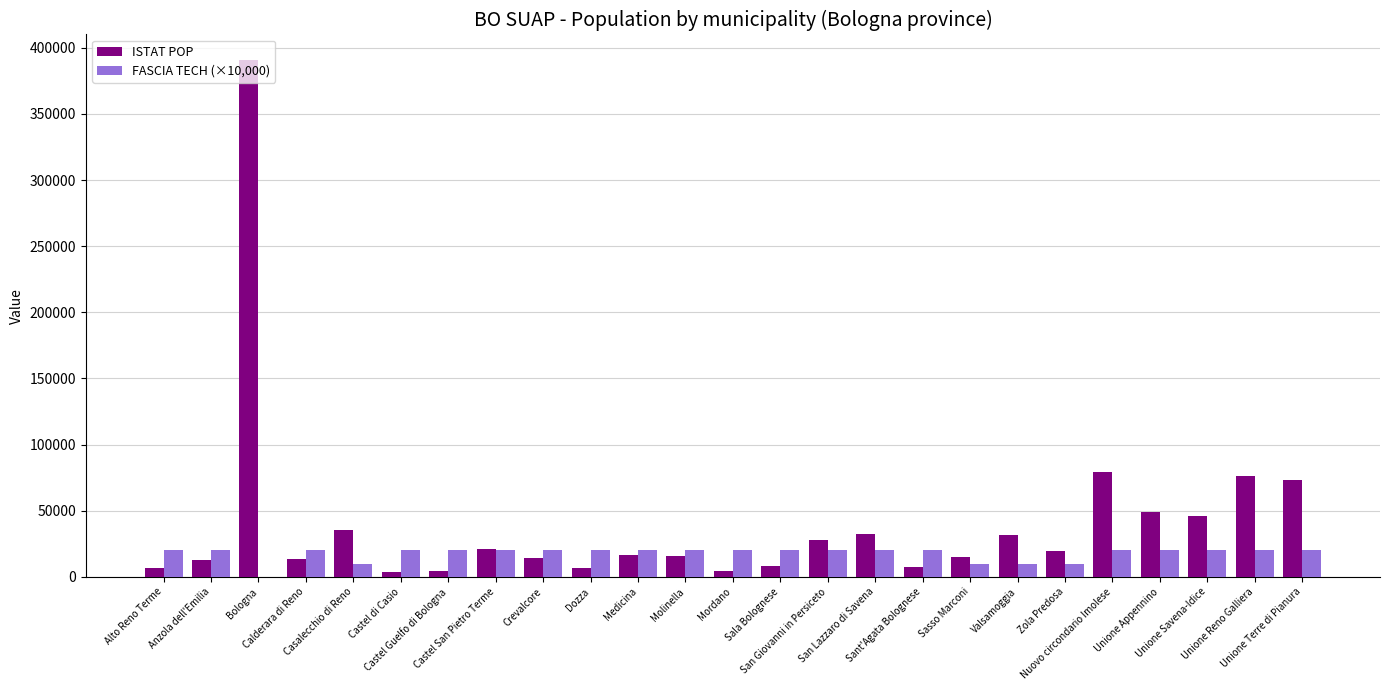

Are the bars grouped side by side (vs. stacked)?

Yes